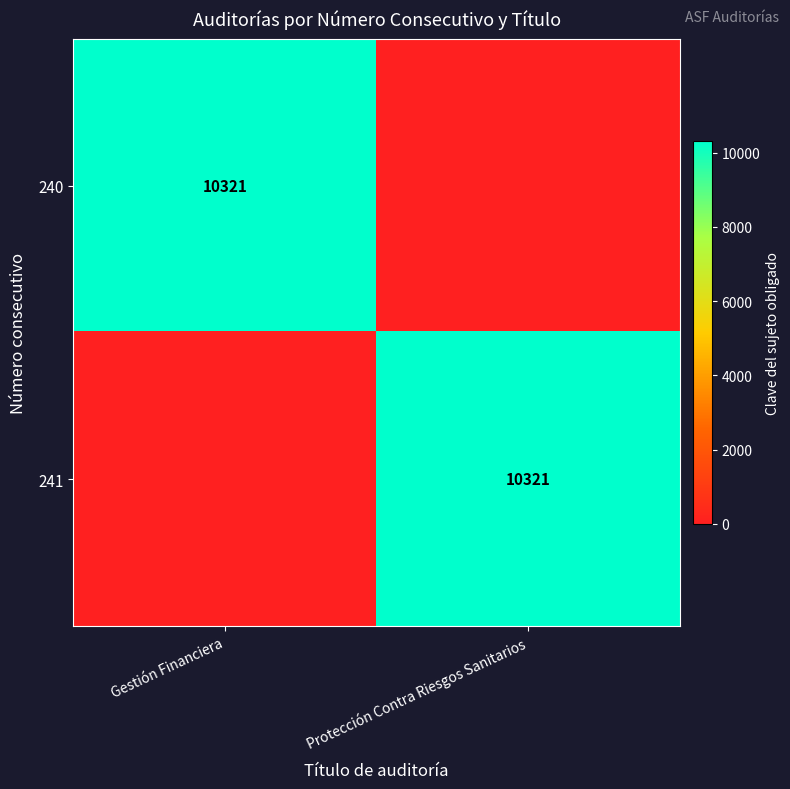

The value of 240 at Gestión Financiera is 10321. True or false?

True